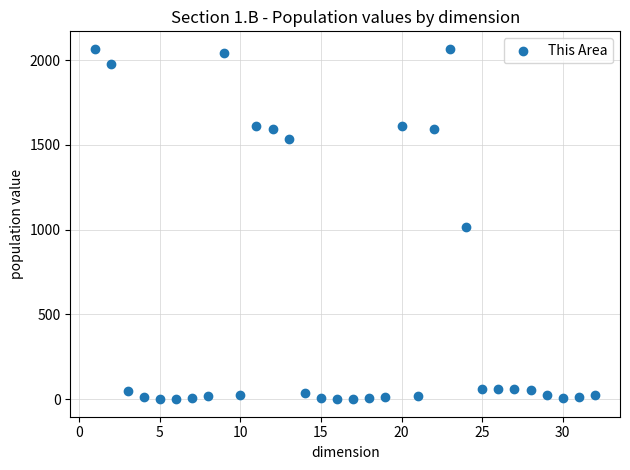

What is the range of X values (max minus min)?

31